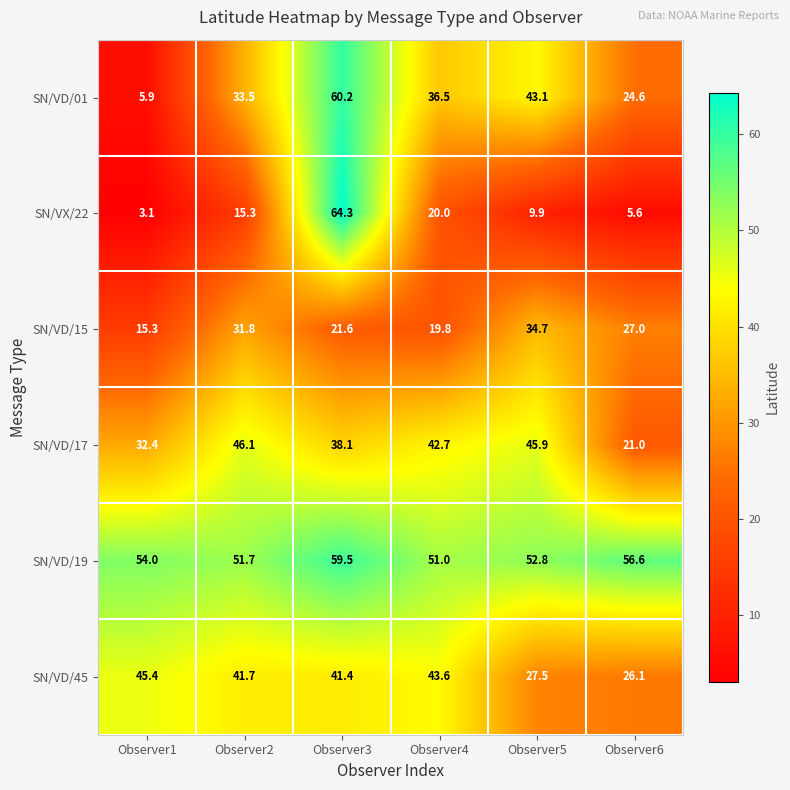

Where is SN/VD/15 nearest to the value 25?

Observer6